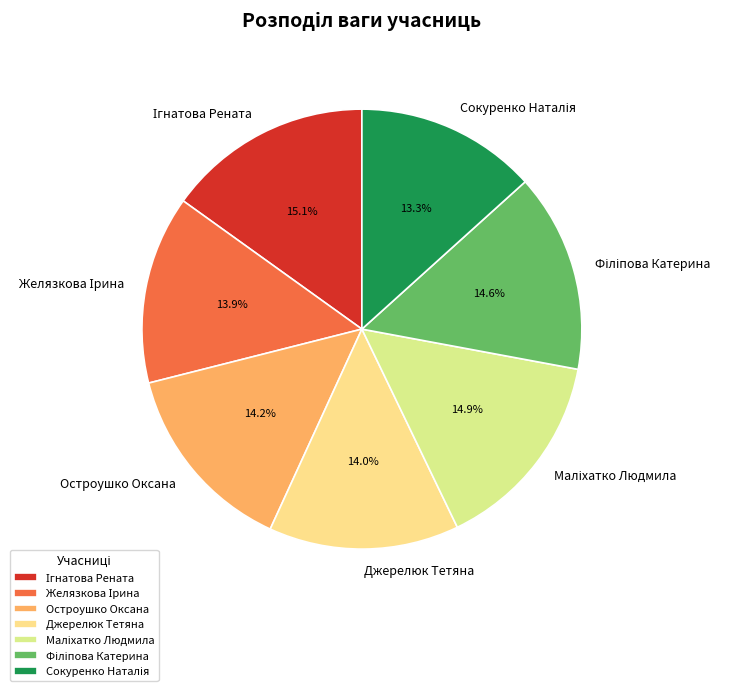

How many slices are in this pie chart?

7